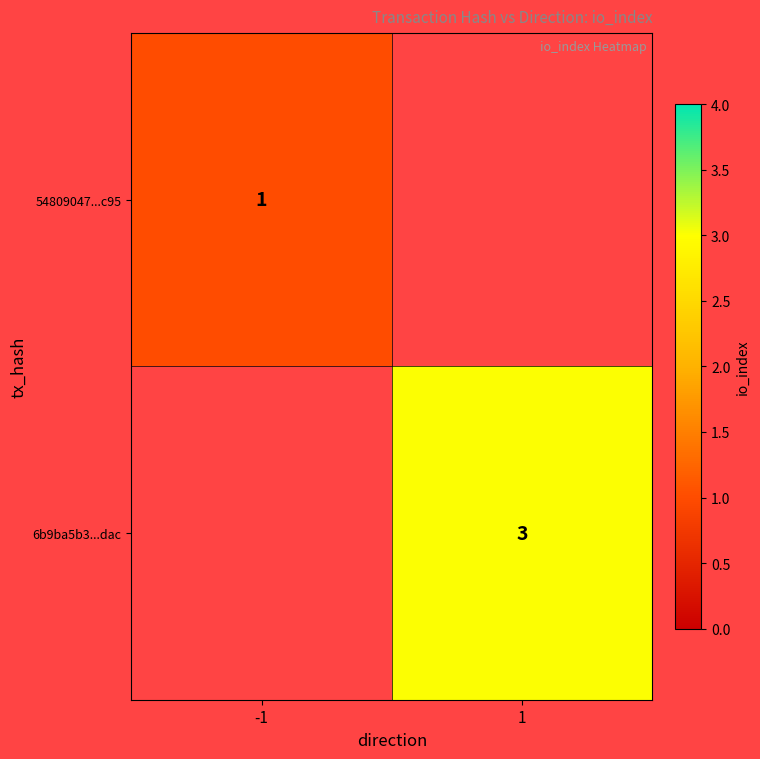

At how many categories does at least one series exceed 1?

1